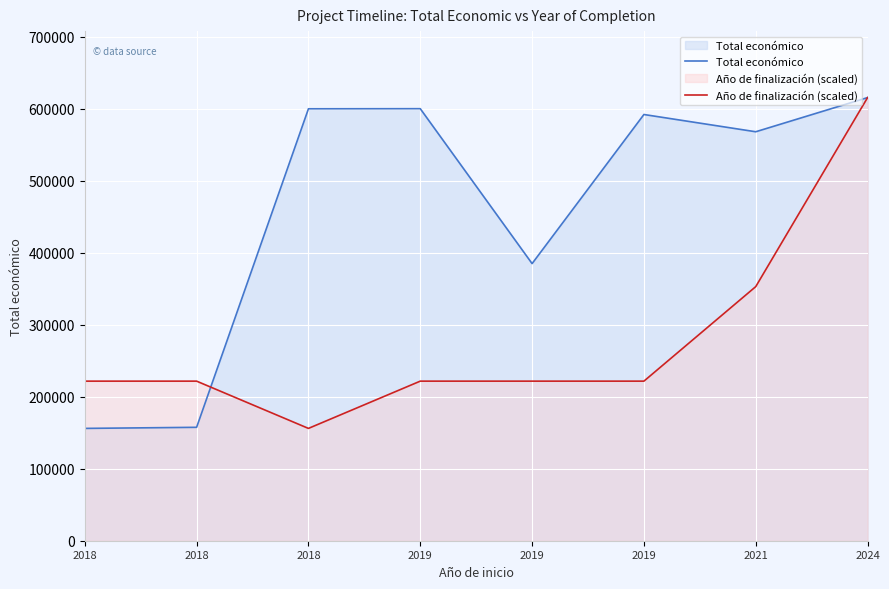

Which series ends up on top after the final intersection of Año de finalización (scaled) and Total económico?

Total económico